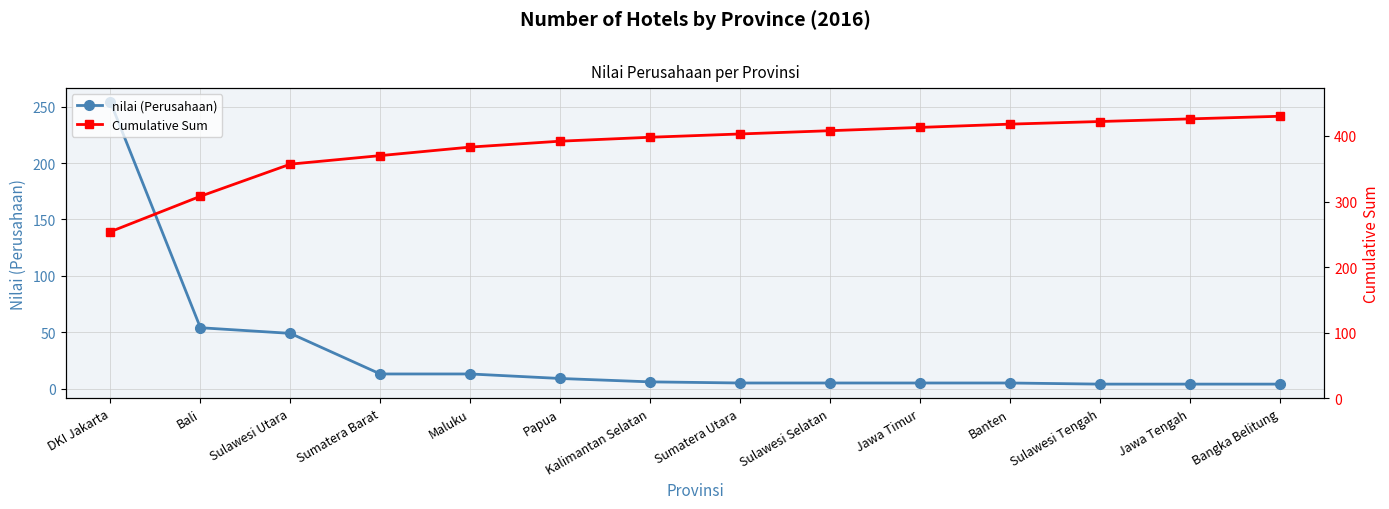

What are all the series names shown in the legend?

nilai (Perusahaan), Cumulative Sum